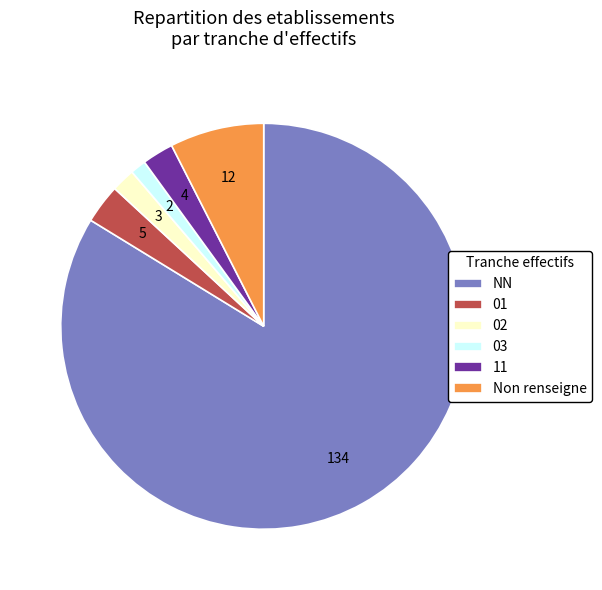

True or false: 03 accounts for 7% of the total.

False